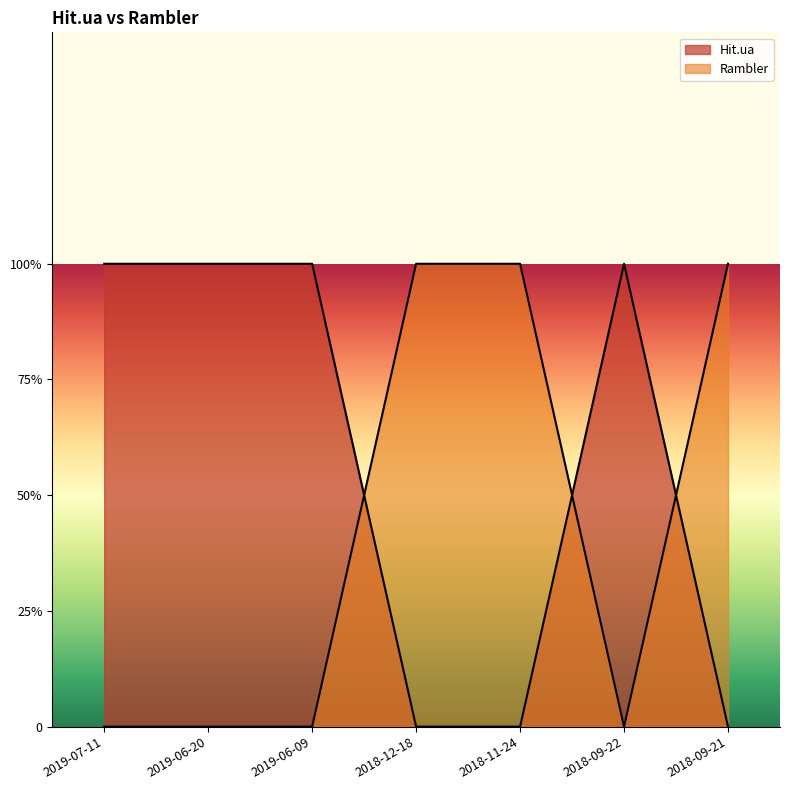

The Hit.ua series shows 1 at 2018-12-18. True or false?

False